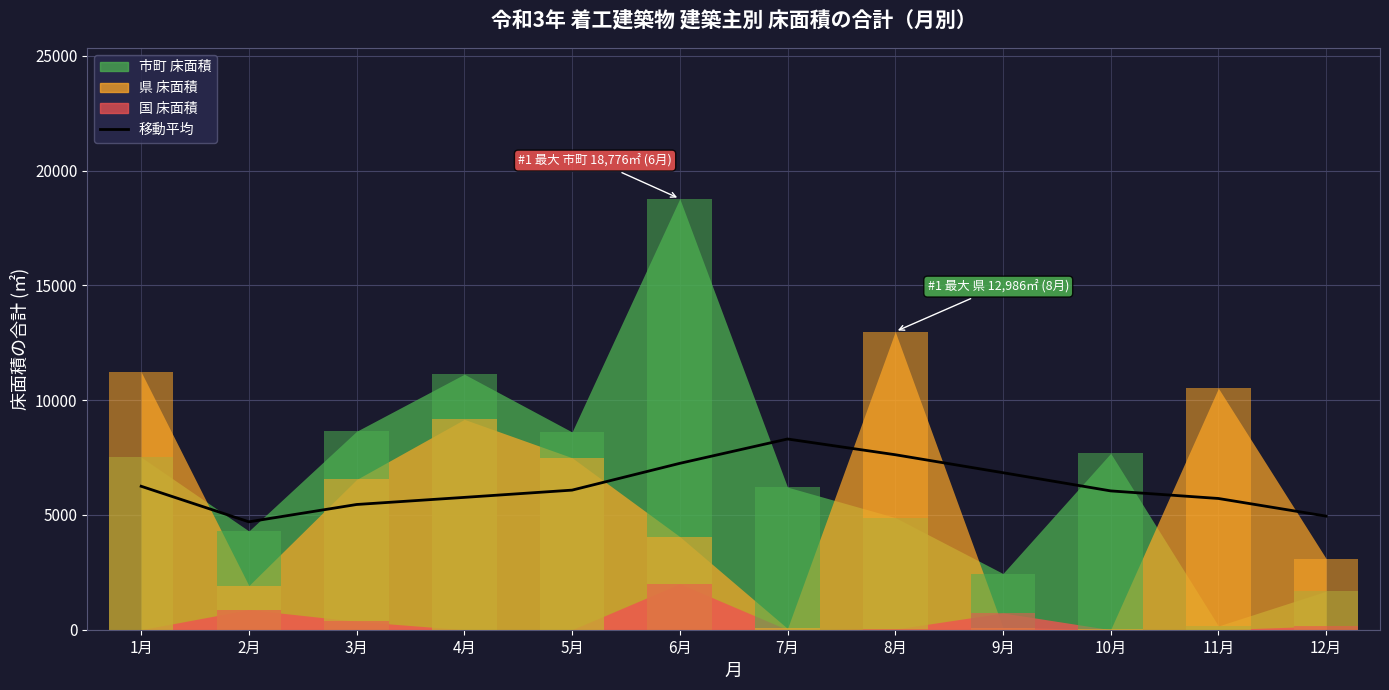

Are the bars grouped side by side (vs. stacked)?

No